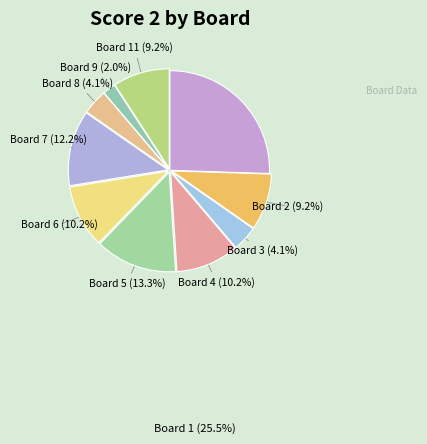

How many slices are in this pie chart?

10